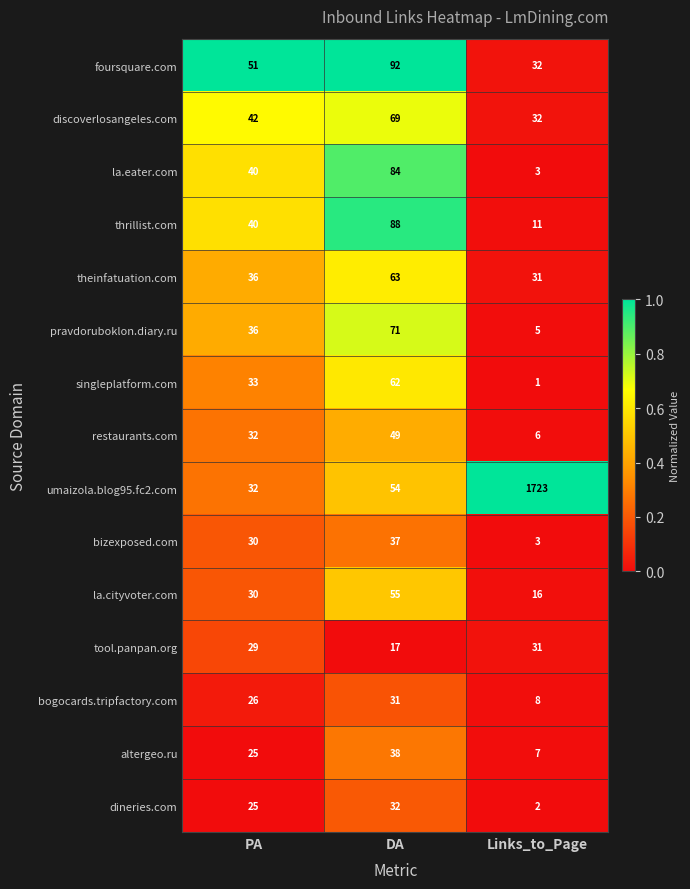

True or false: altergeo.ru has a value of 25 at PA.

True